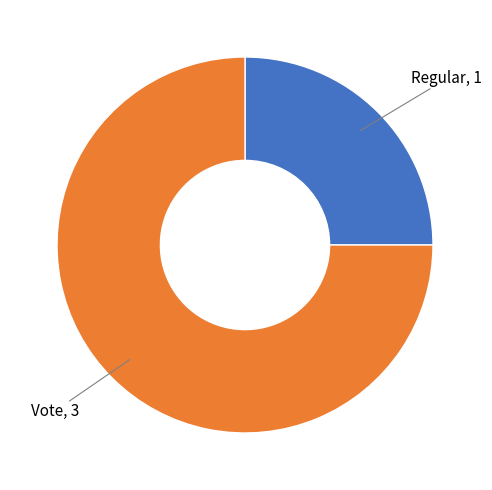

Count the number of slices in the pie.

2